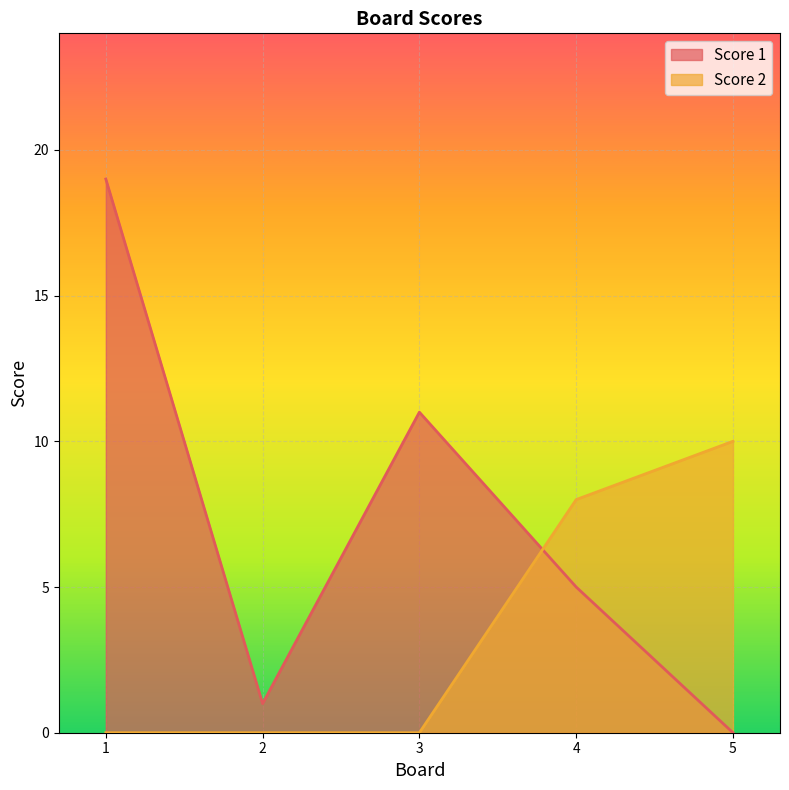

Which series changed the most between 3 and 5?

Score 1